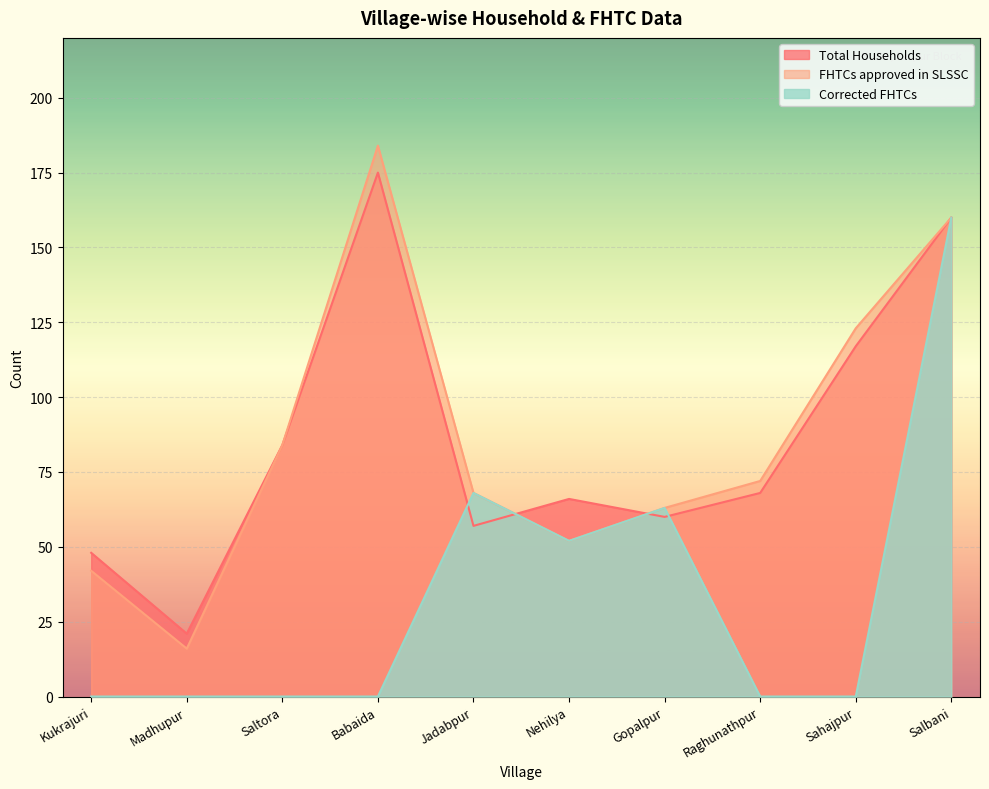

At how many categories does at least one series exceed 9?

10